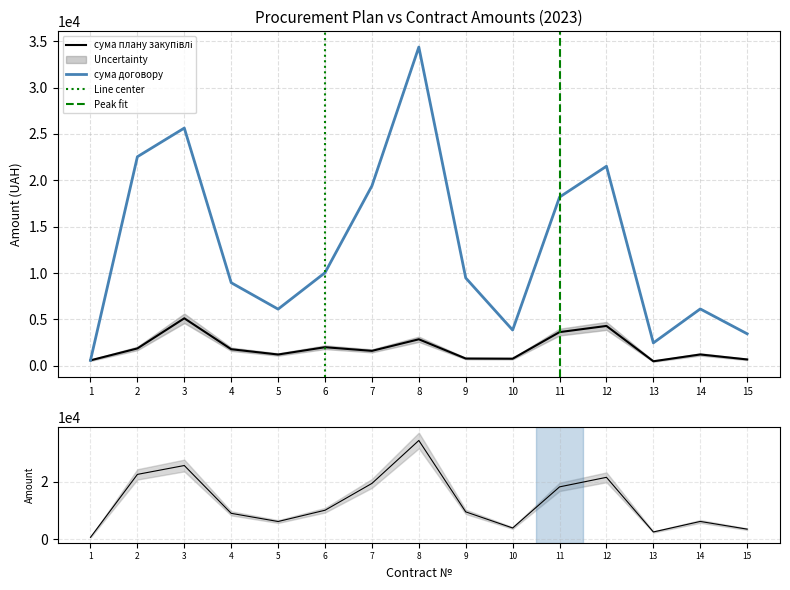

Which series changed the most between 5 and 9?

сума договору